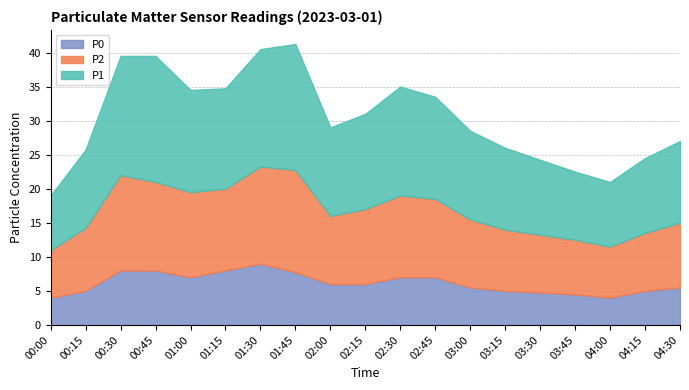

Is it true that P0 equals 11.9 at 00:30?

False